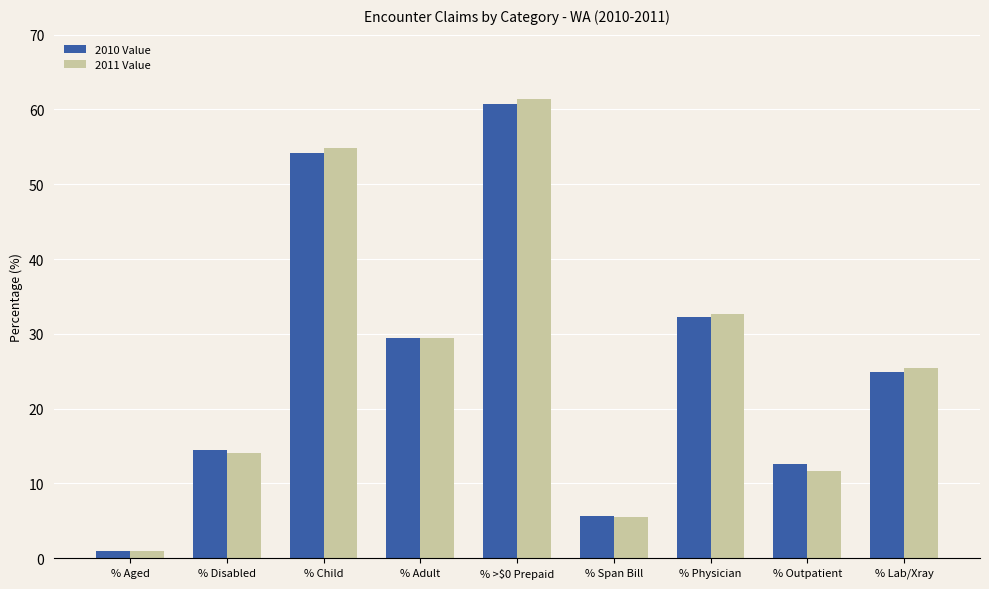

How many groups of bars are there?

9